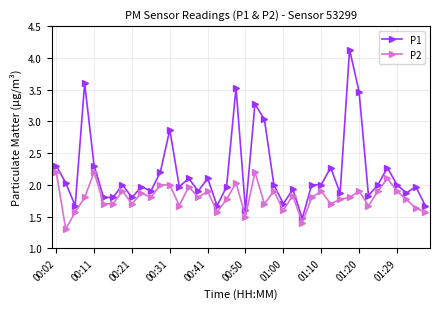

What is the sum of all P1 values?

87.8